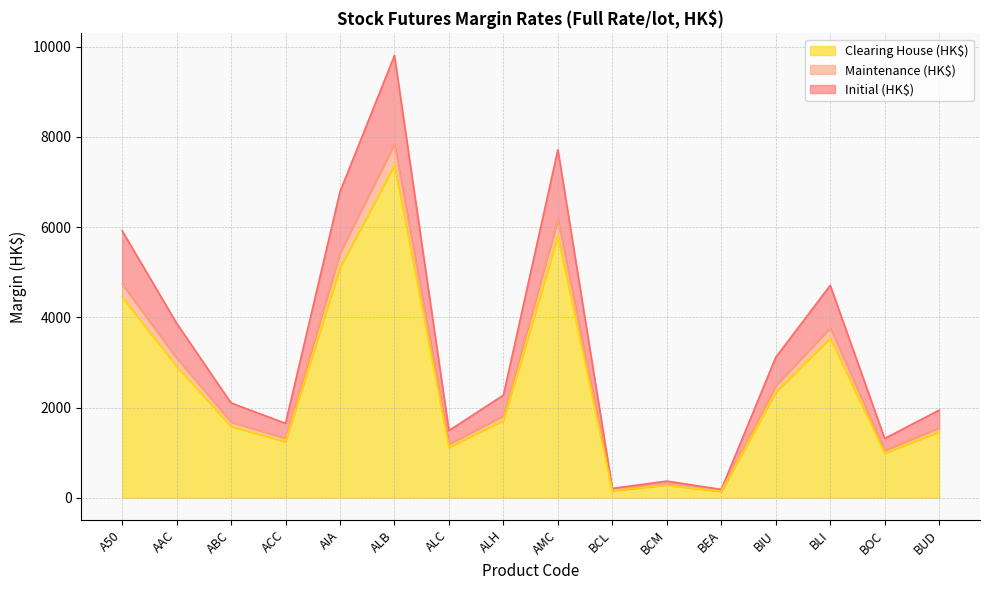

Between ACC and BOC, which is larger?

ACC